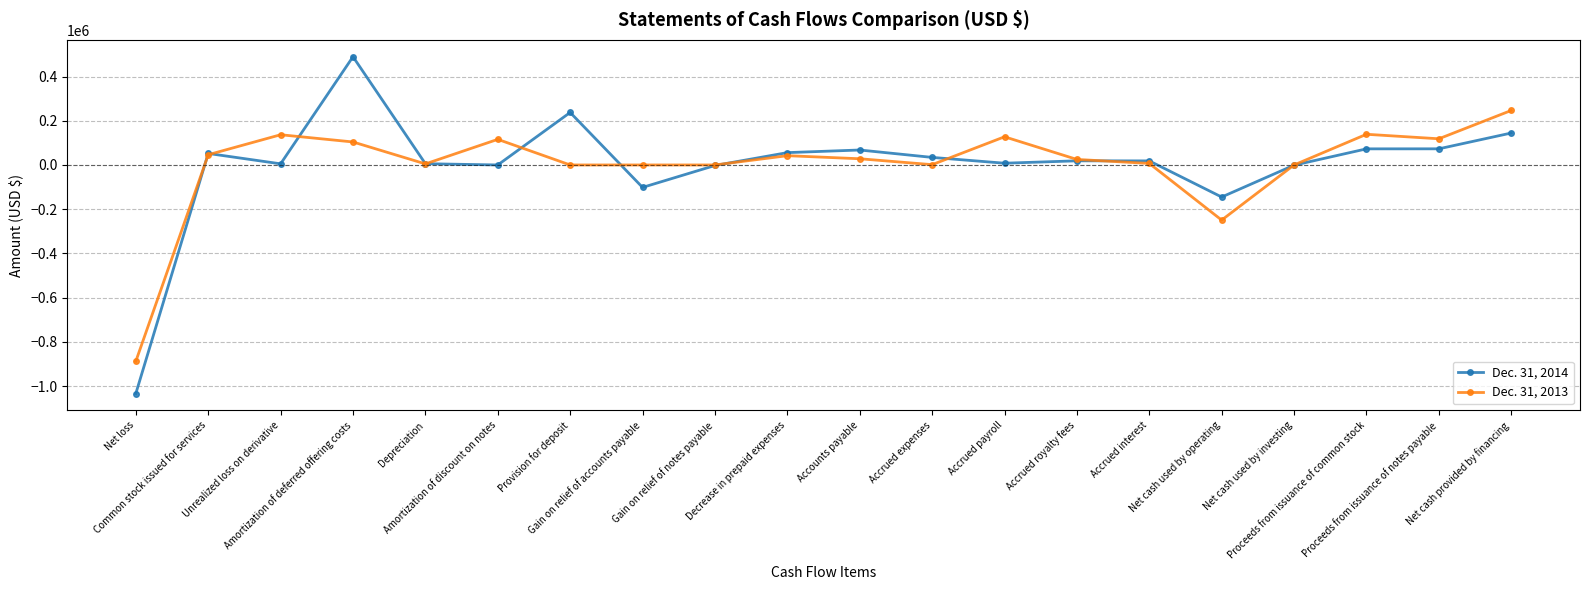

Which series has the largest range (max minus min)?

Dec. 31, 2014